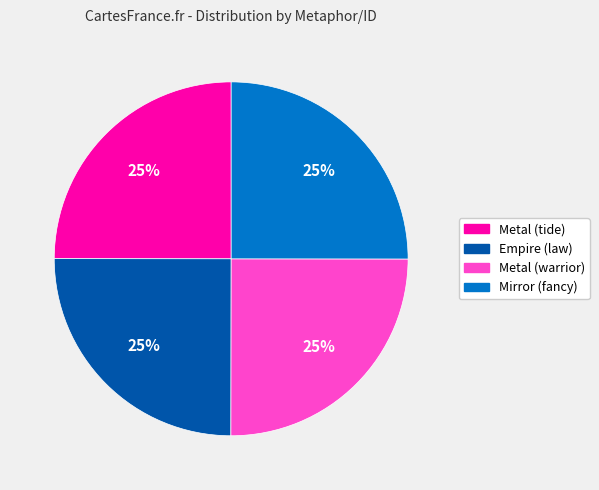

What is the ratio of the value at Mirror (fancy) to the value at Metal (tide)?

1.0